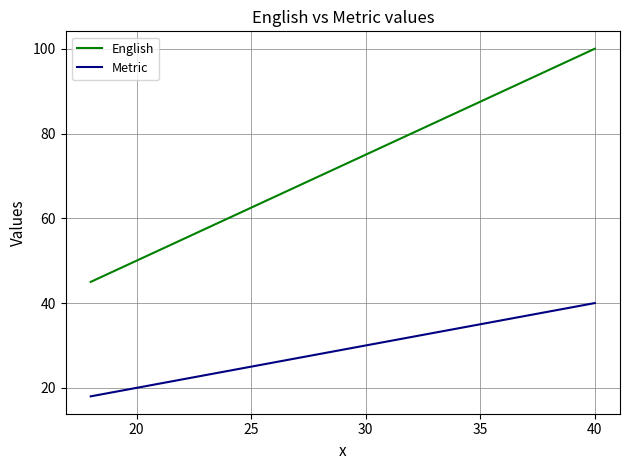

Does the chart have visible grid lines?

Yes